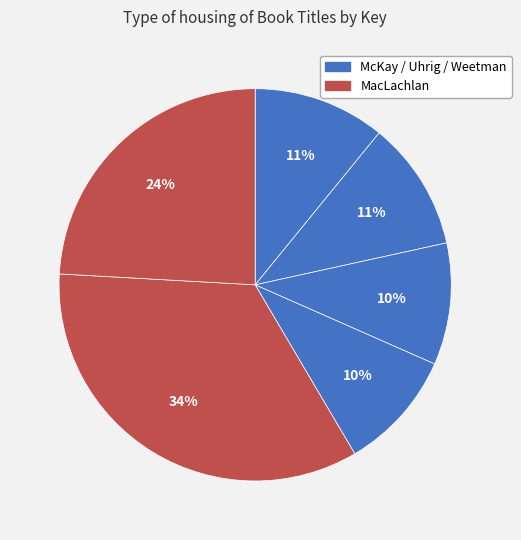

How many segments does this pie chart have?

6